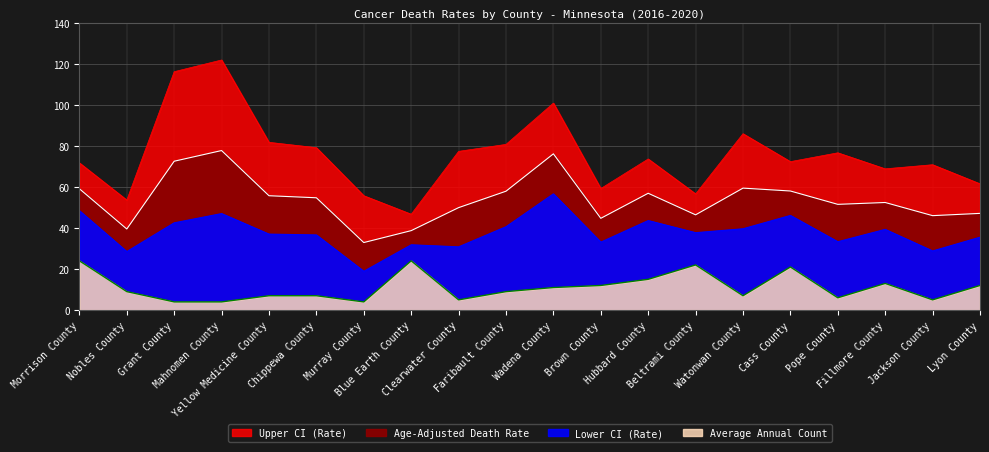

Which series has the largest range (max minus min)?

Upper CI (Rate)